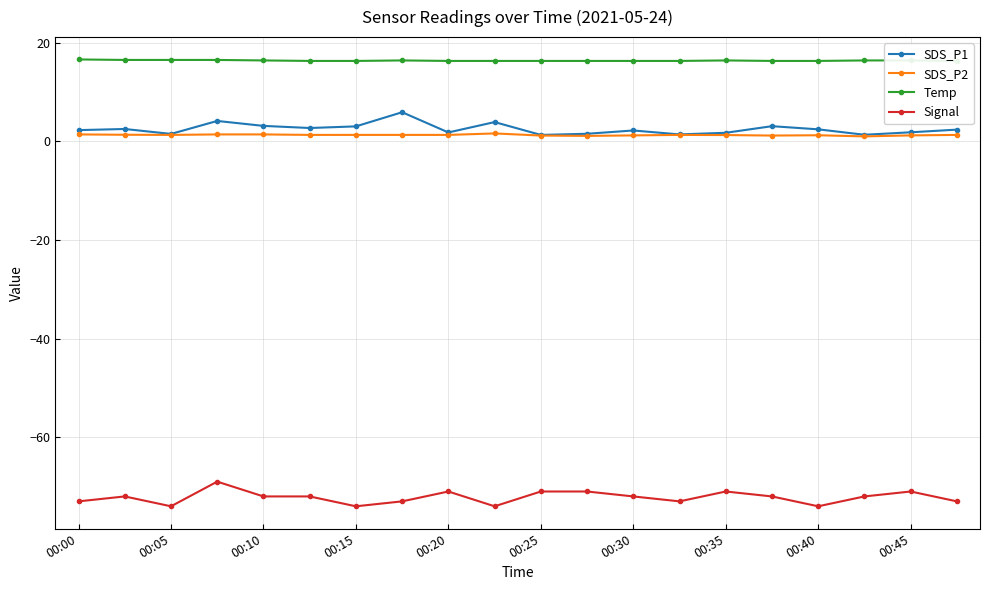

Which series has the largest total across all categories?

Temp